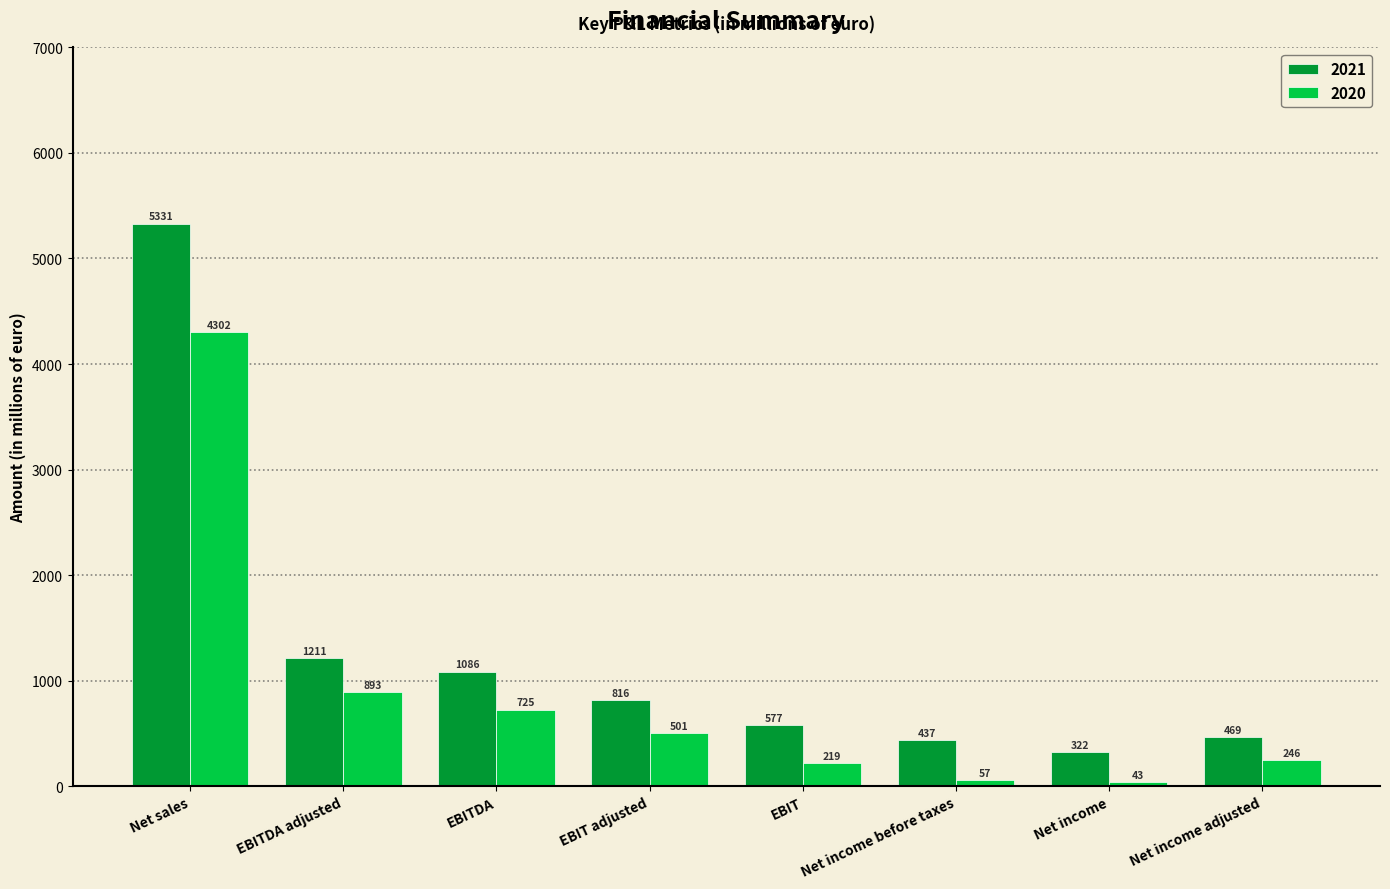

Read the 2020 value at Net income before taxes.

57.4